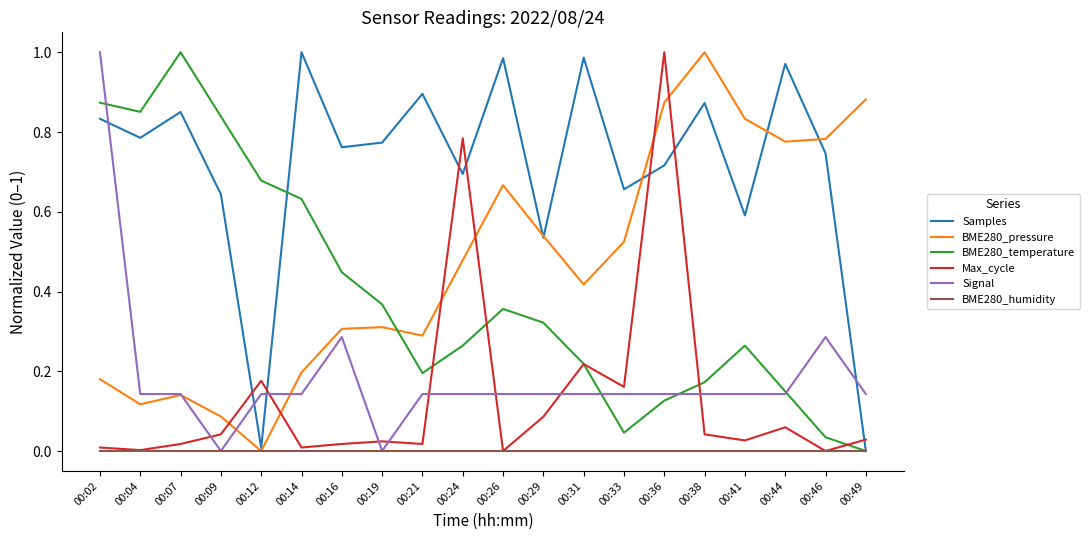

How many times do Samples and Max_cycle cross each other?

7